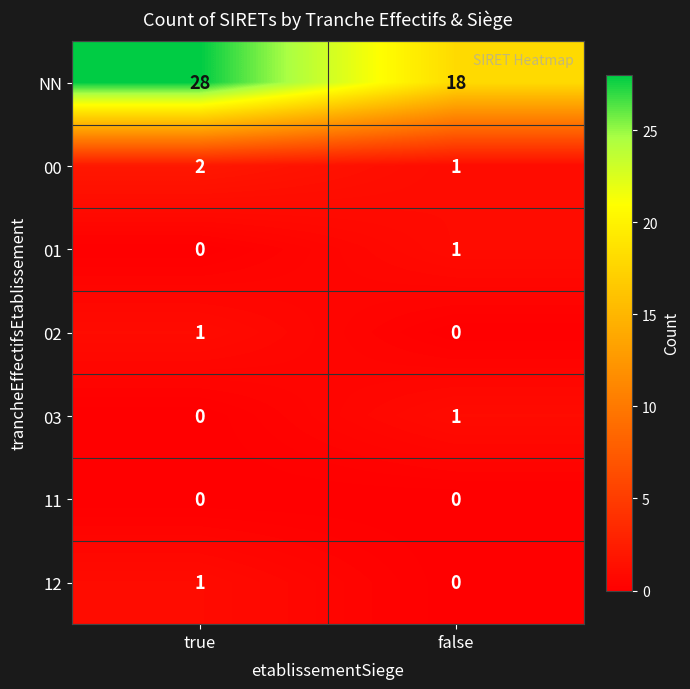

Which series changed the most between true and false?

NN